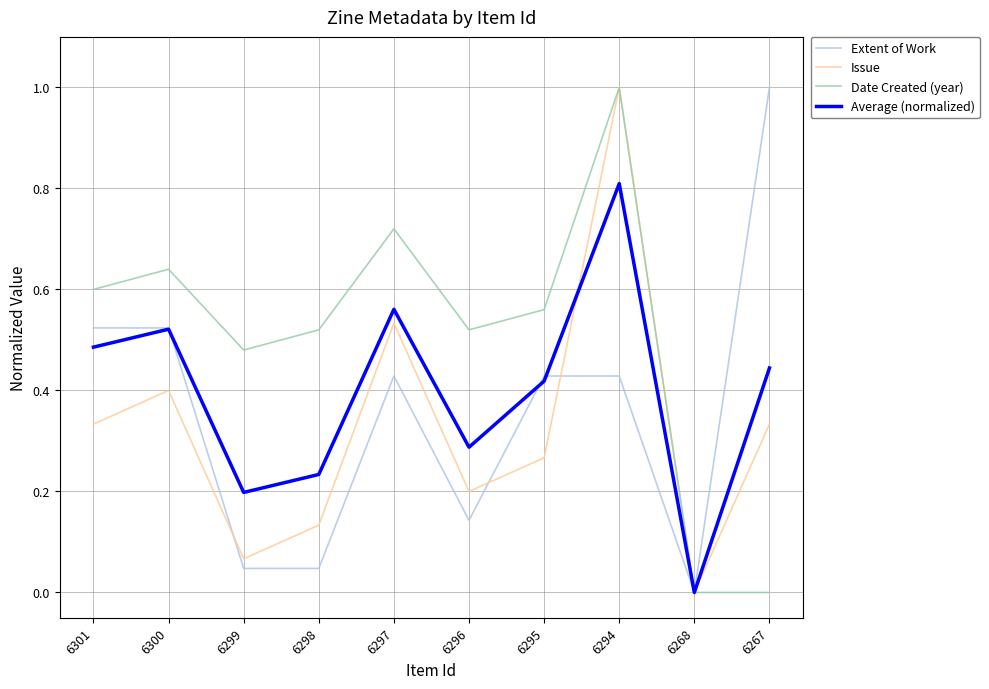

Is it true that Average (normalized) equals 0.8 at 6267?

False